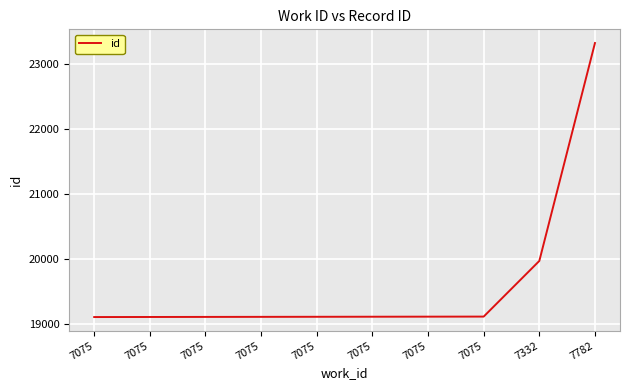

What is the difference between the values at 7075 and 7075?

1